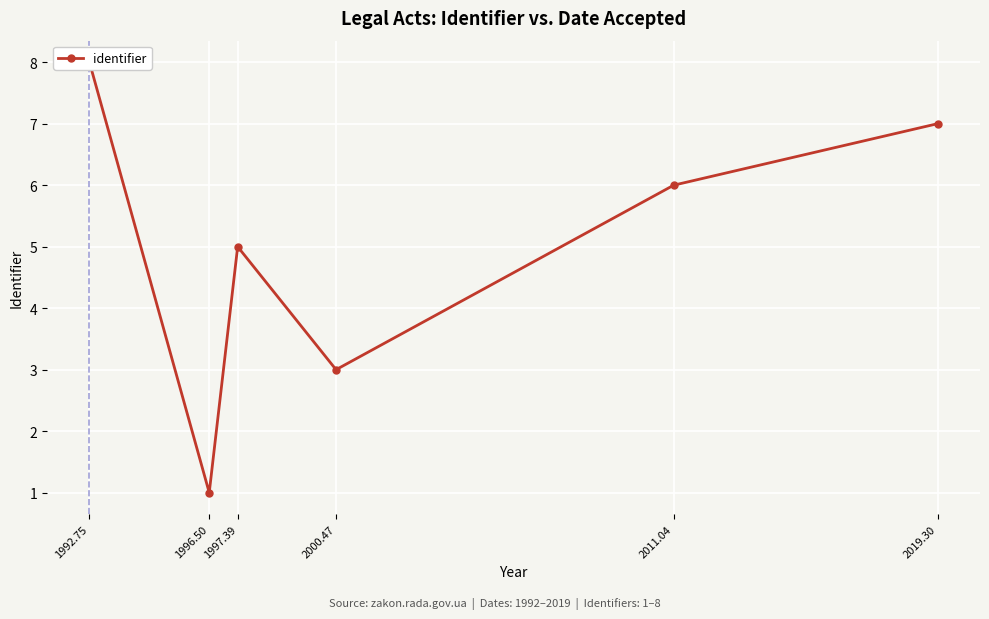

Reading left to right, transcribe all the data shown in this chart.

8	1	5	3	6	7